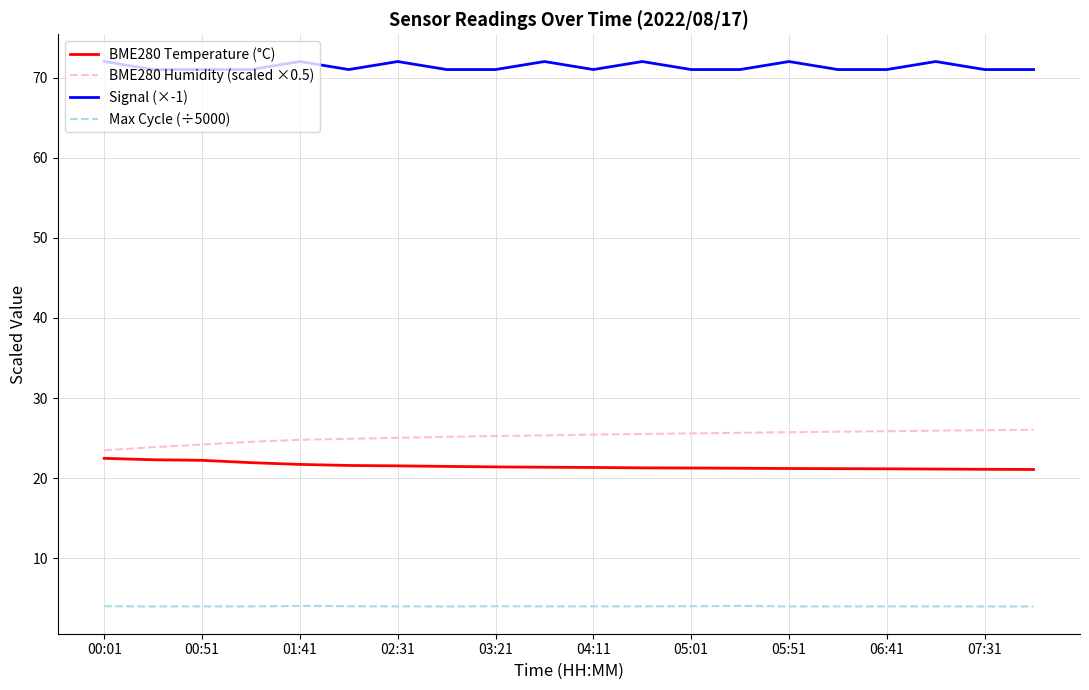

Which series has the largest total across all categories?

Signal (×-1)